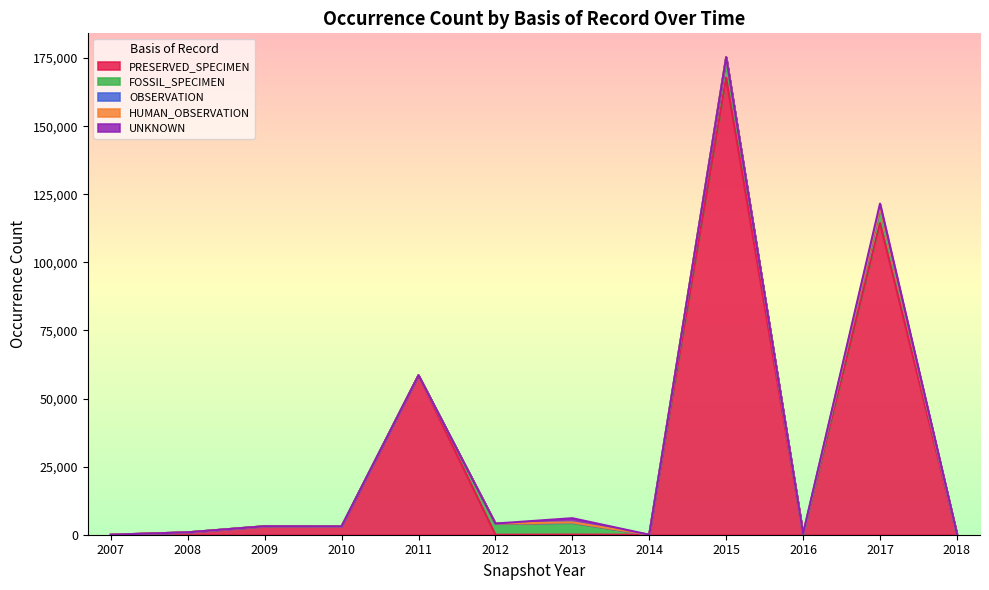

How many values in the HUMAN_OBSERVATION series exceed 0?

2